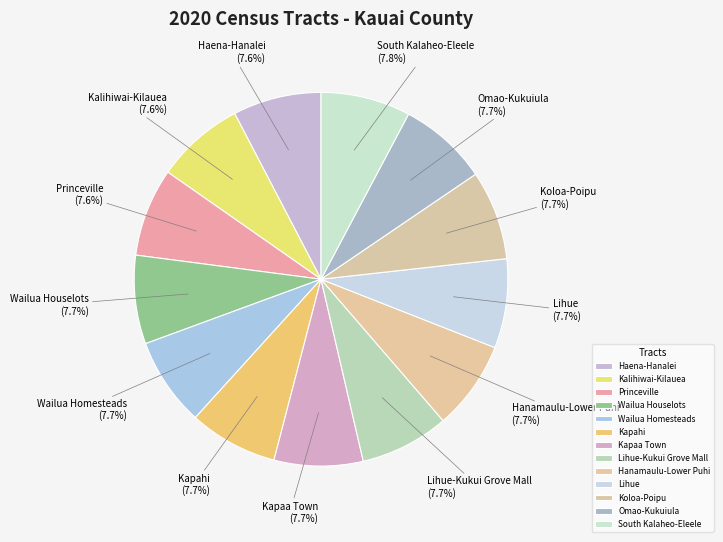

What percentage is NOT represented by Lihue-Kukui Grove Mall?

92.3%